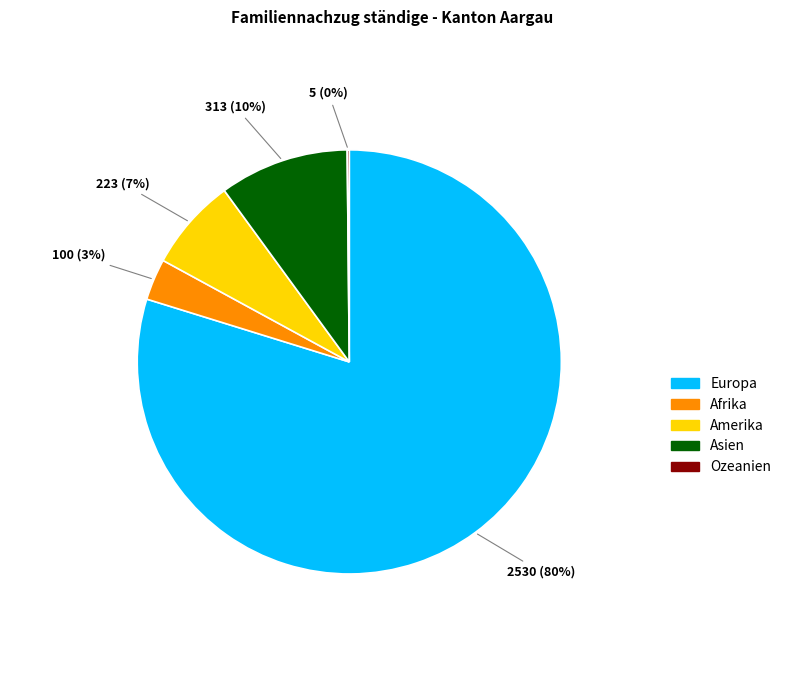

To the nearest percent, what portion does Europa represent?

80%